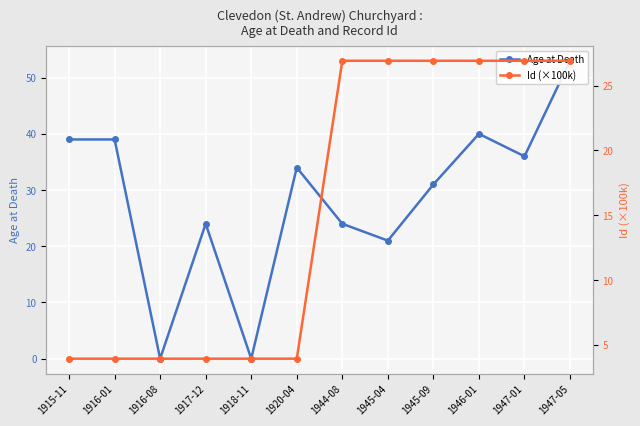

How many lines are shown in the chart?

2